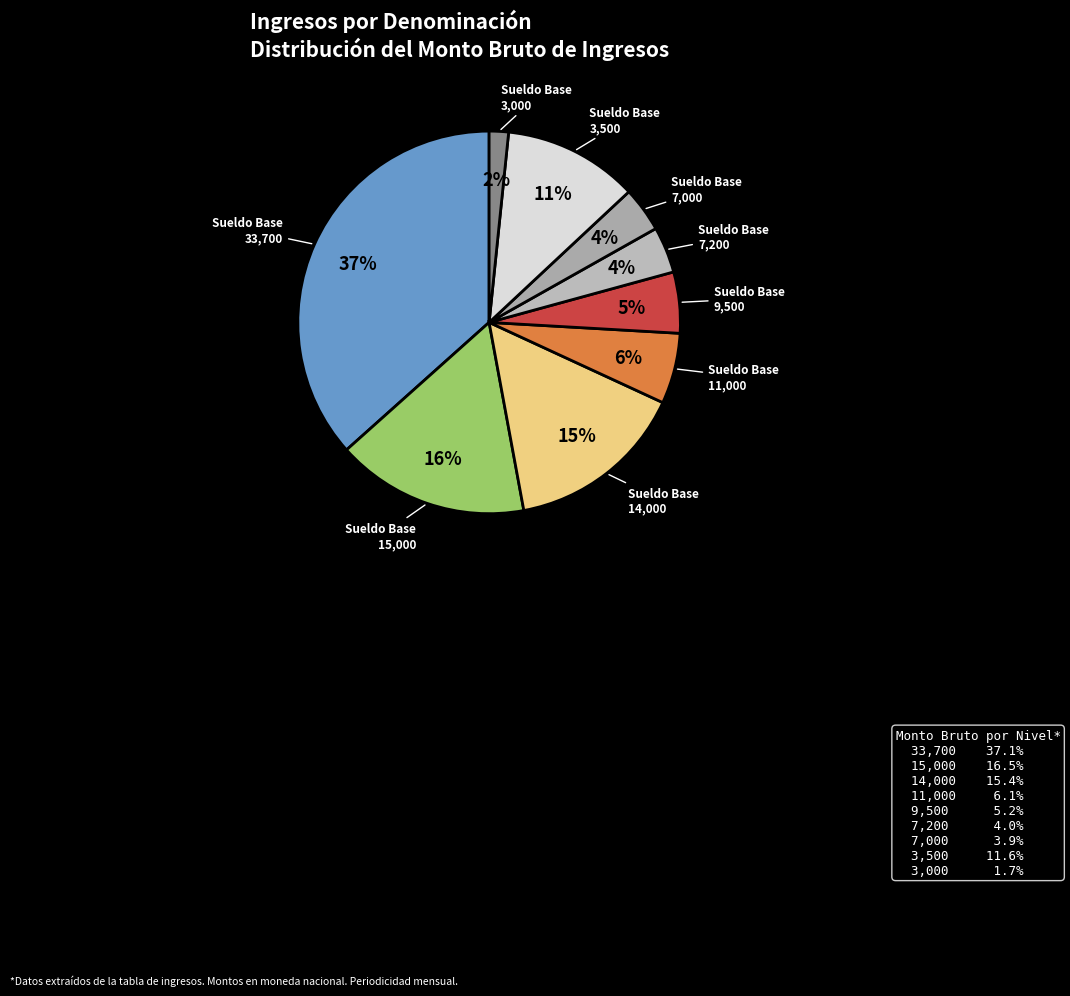

How many segments does this pie chart have?

9